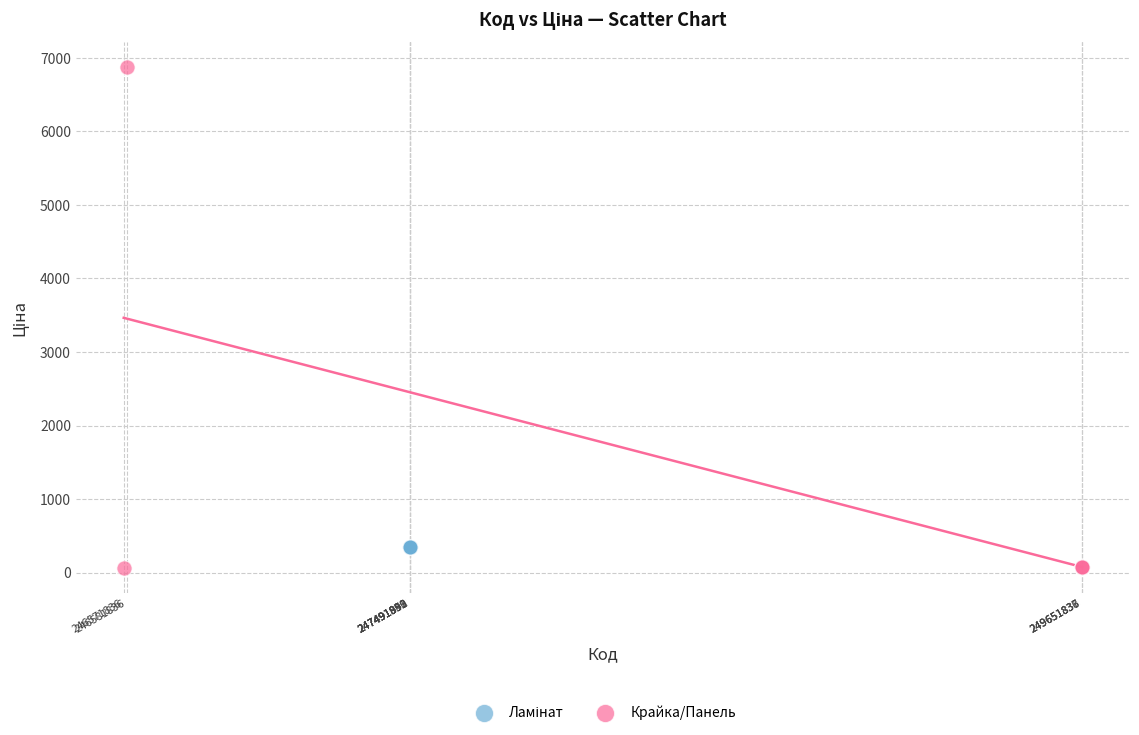

Which series contains the highest Y value?

Крайка/Панель